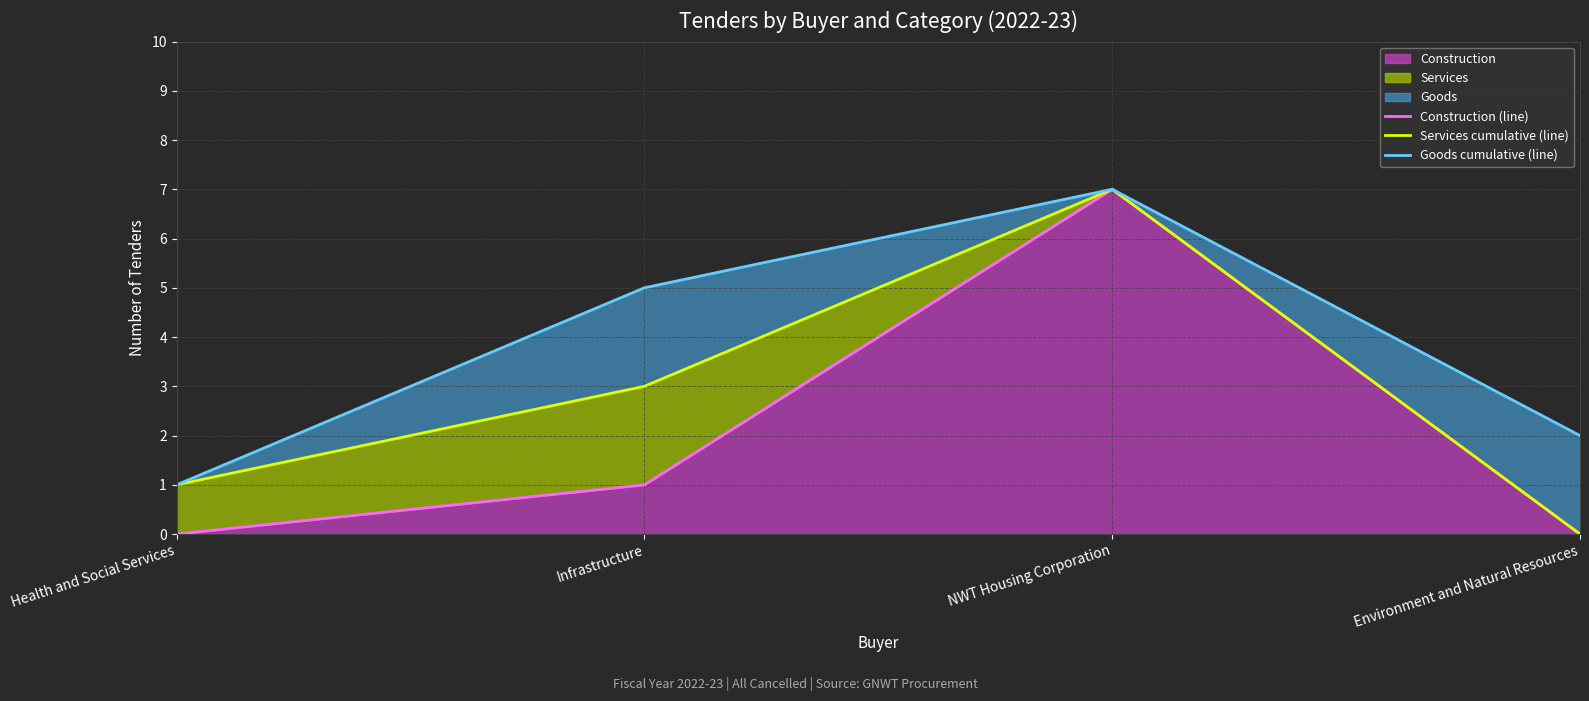

Which series has the largest range (max minus min)?

Construction (line)